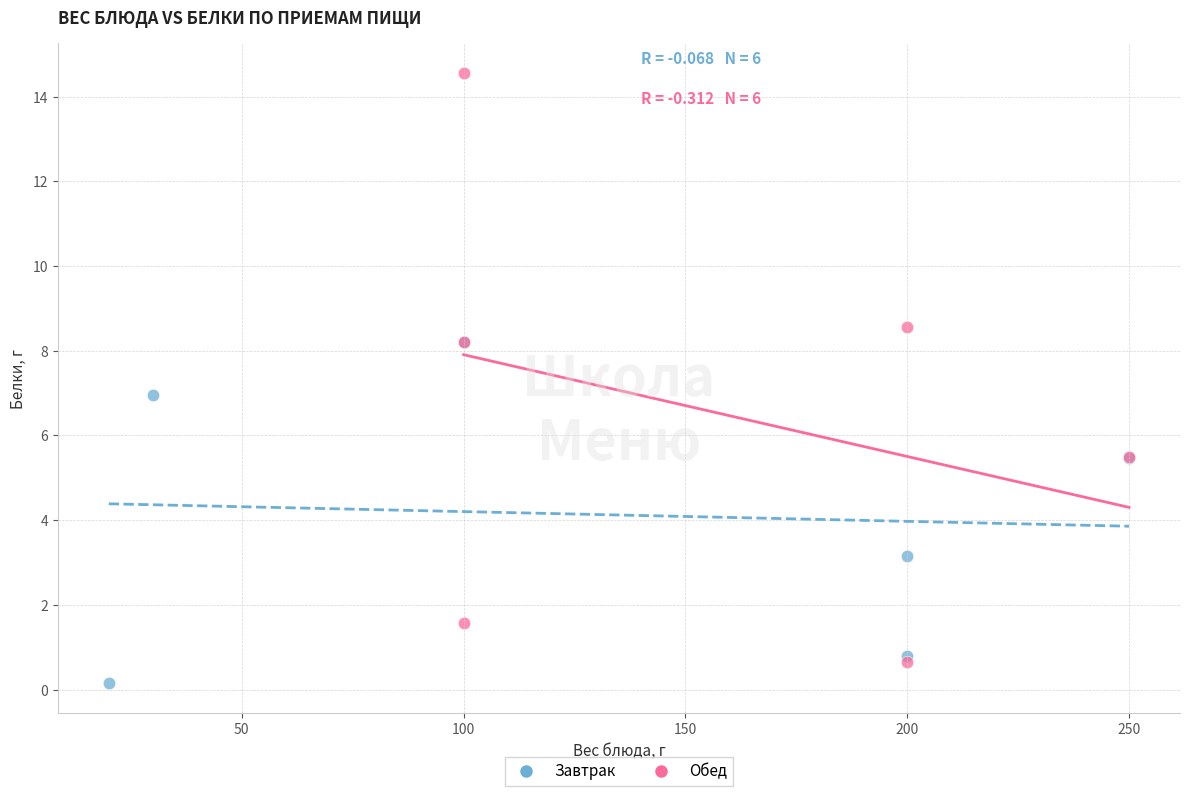

Which series has the widest spread of Y values?

Обед